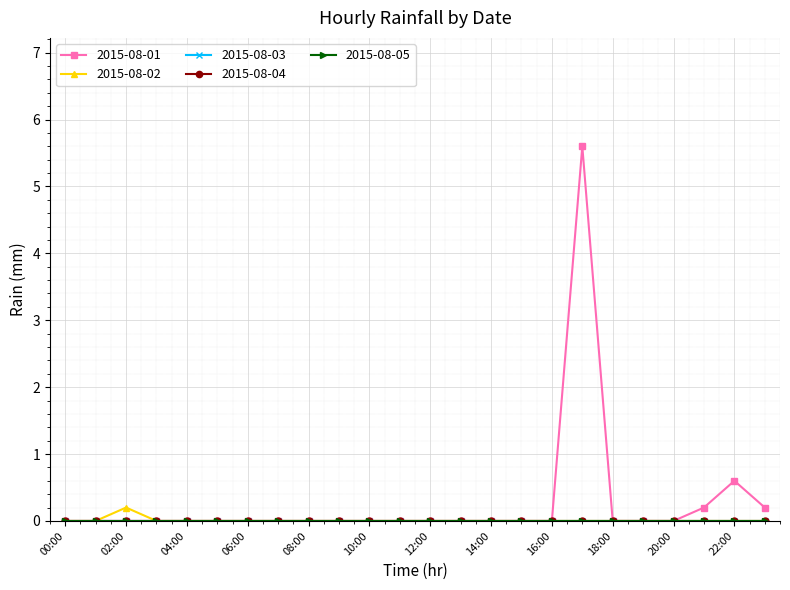

Does the chart have visible grid lines?

Yes